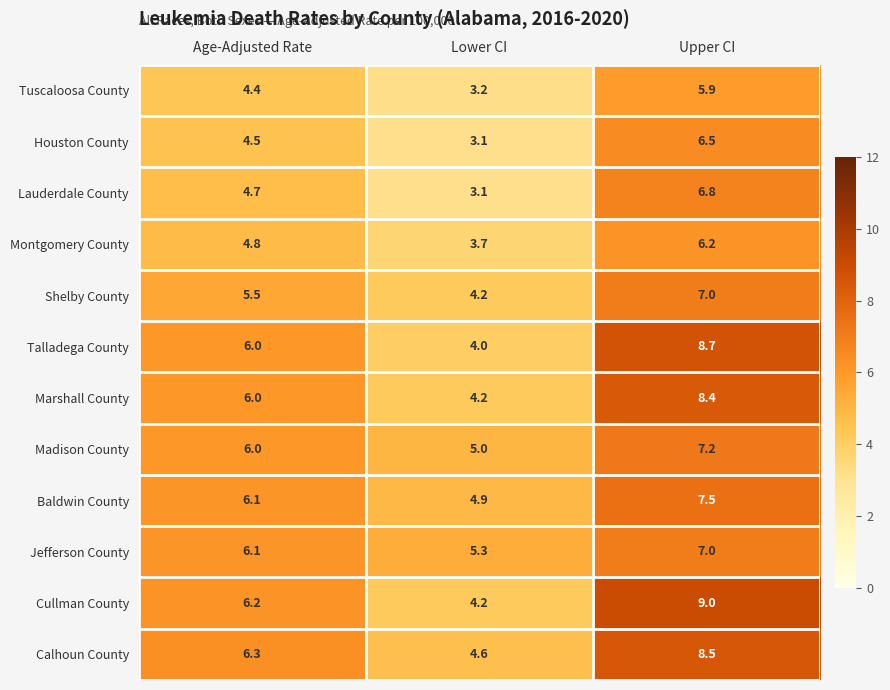

Count the number of data series in this chart.

12